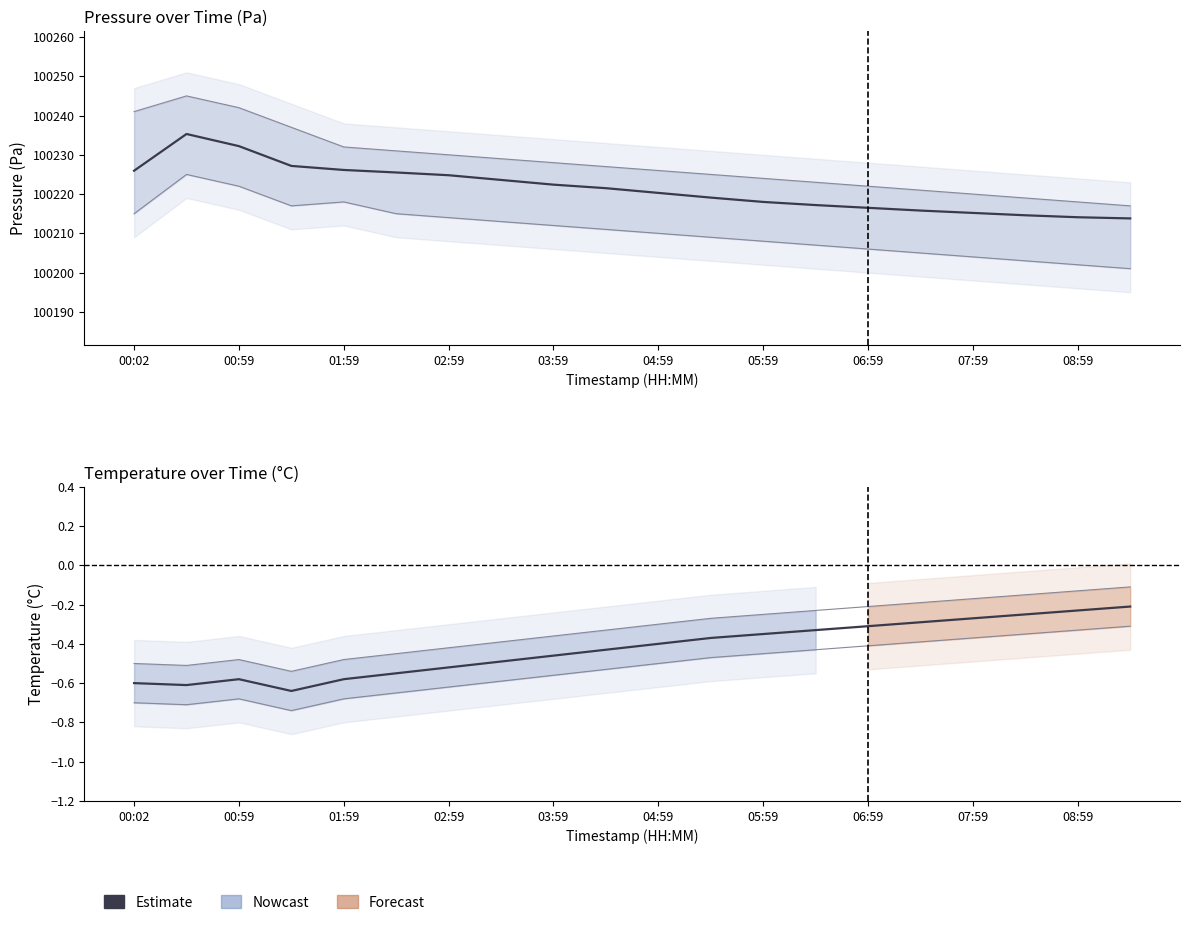

Is the value of temperature at 07:59 greater than the value of pressure at 08:59?

No